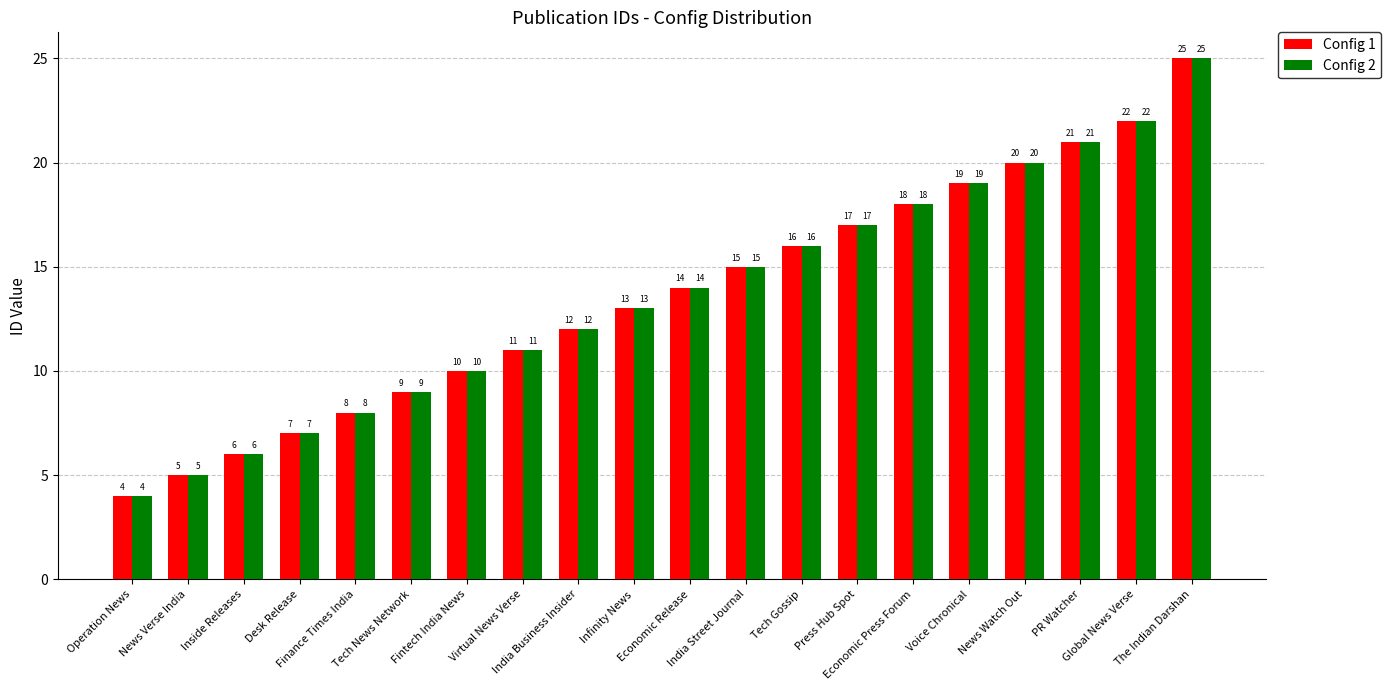

Reading left to right, what are all the values shown in this chart?

Config 1: 4	5	6	7	8	9	10	11	12	13	14	15	16	17	18	19	20	21	22	25
Config 2: 4	5	6	7	8	9	10	11	12	13	14	15	16	17	18	19	20	21	22	25